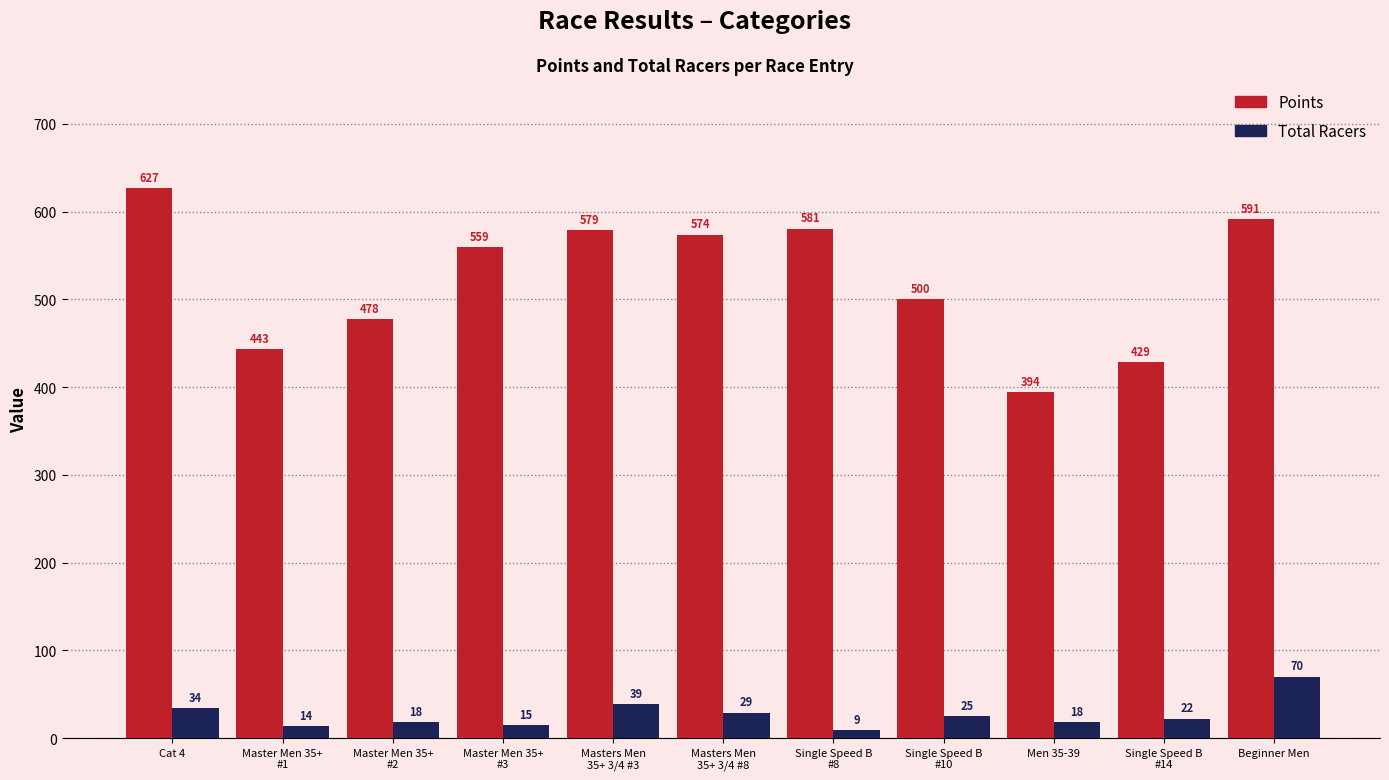

Which series has the largest total across all categories?

Points